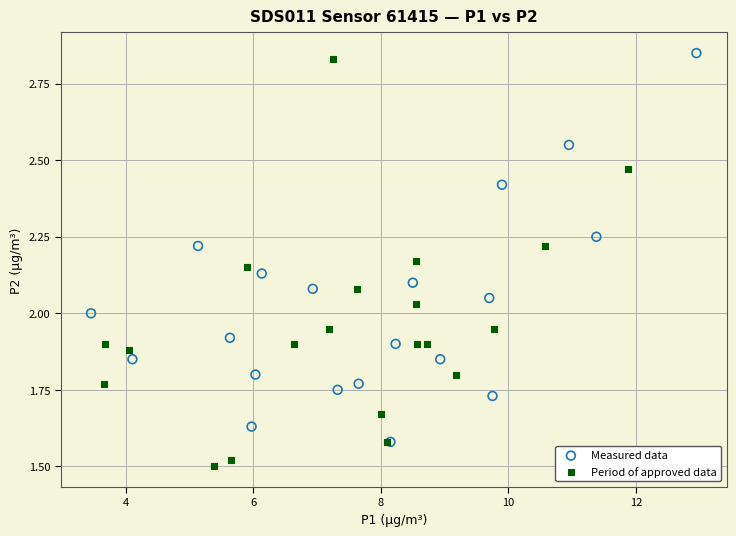

Which series contains the highest Y value?

Measured data